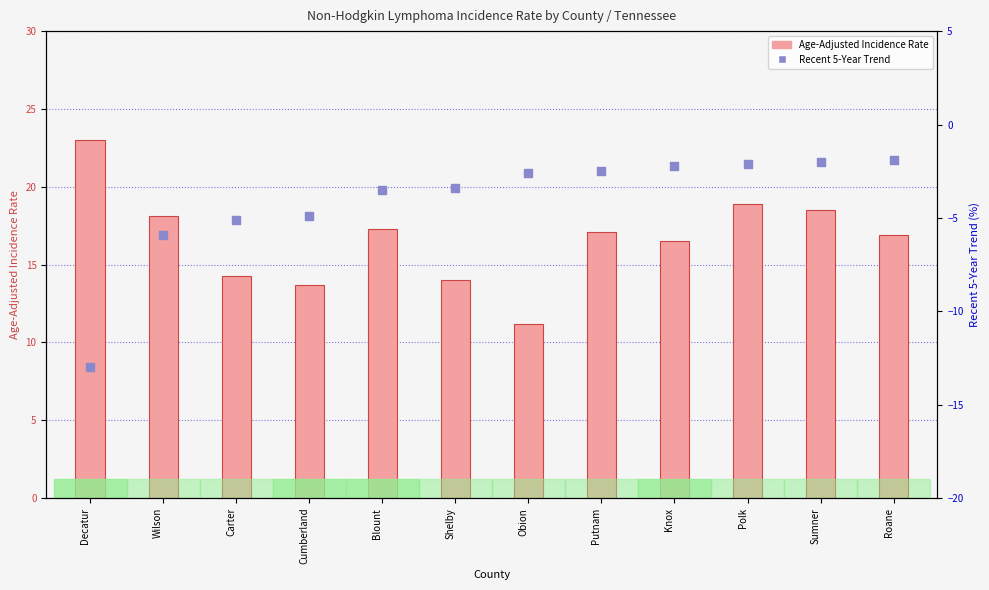

At how many categories does at least one series exceed 1?

12